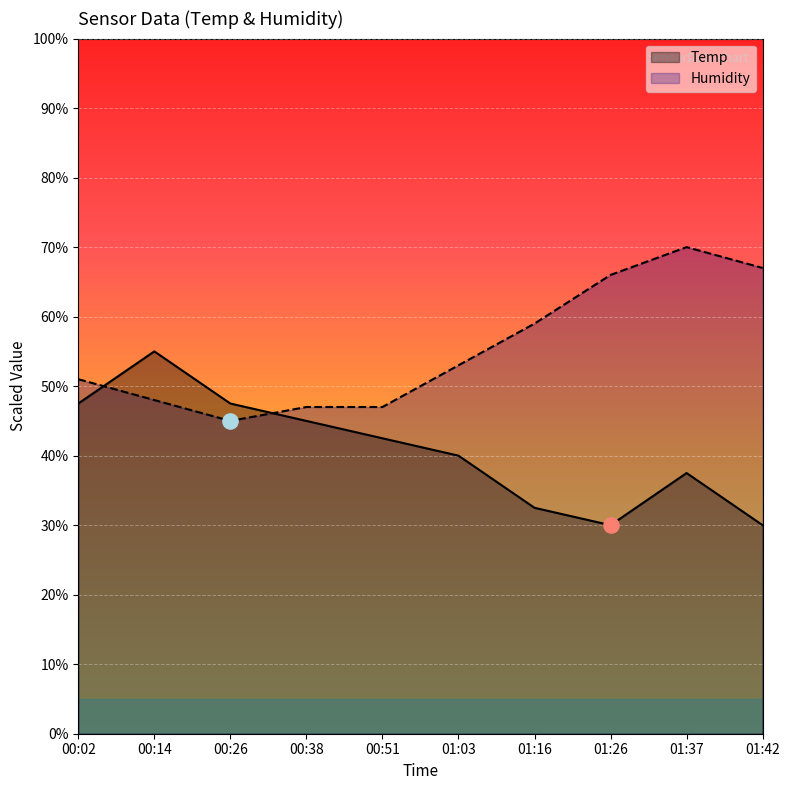

Which series contains the highest Y value?

Humidity